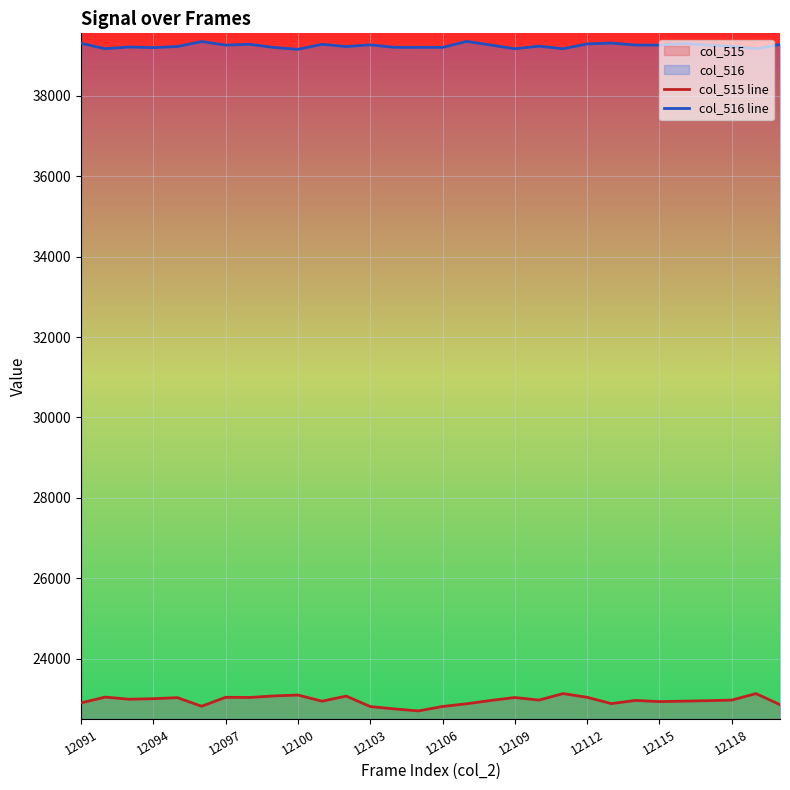

True or false: col_515 line has a value of 22899 at 12091.

True